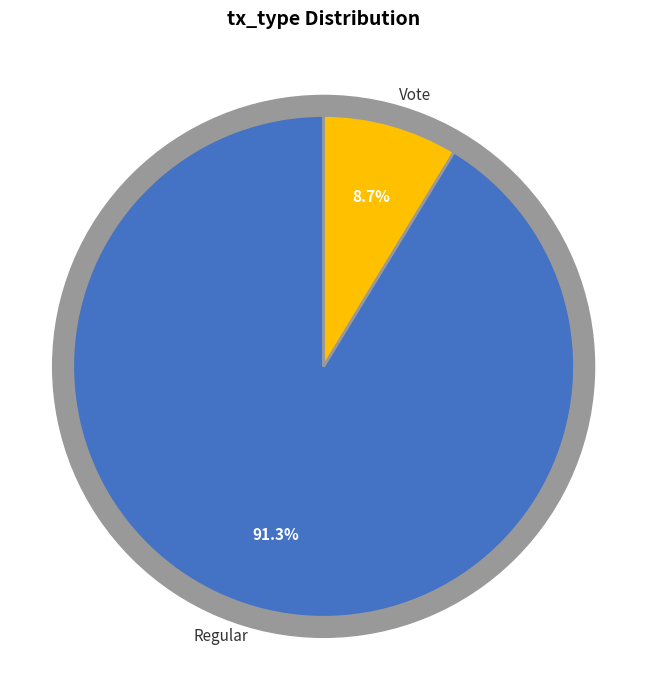

To the nearest percent, what is the combined percentage of Vote and Regular?

100%